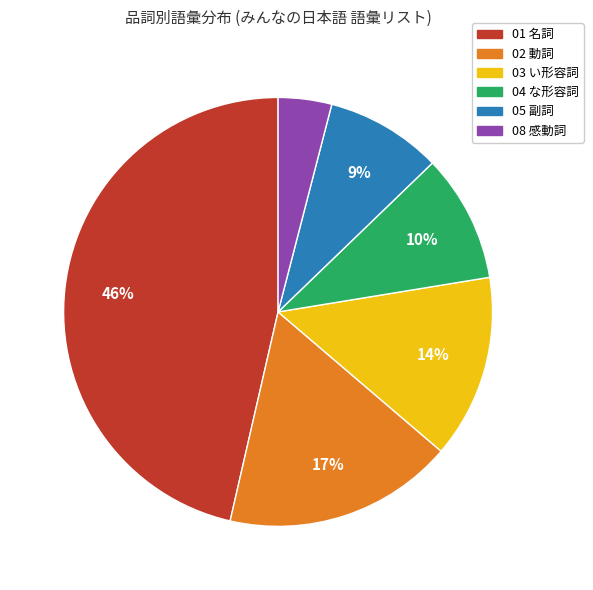

Does any single category account for the majority?

No